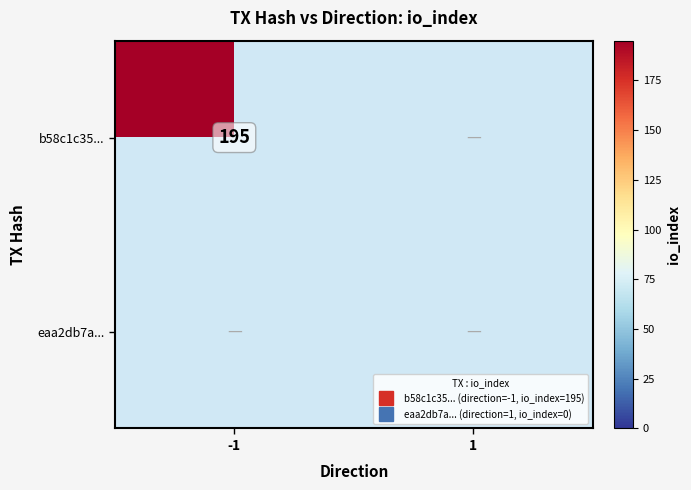

Rank the categories by b58c1c35... value from lowest to highest.

1, -1